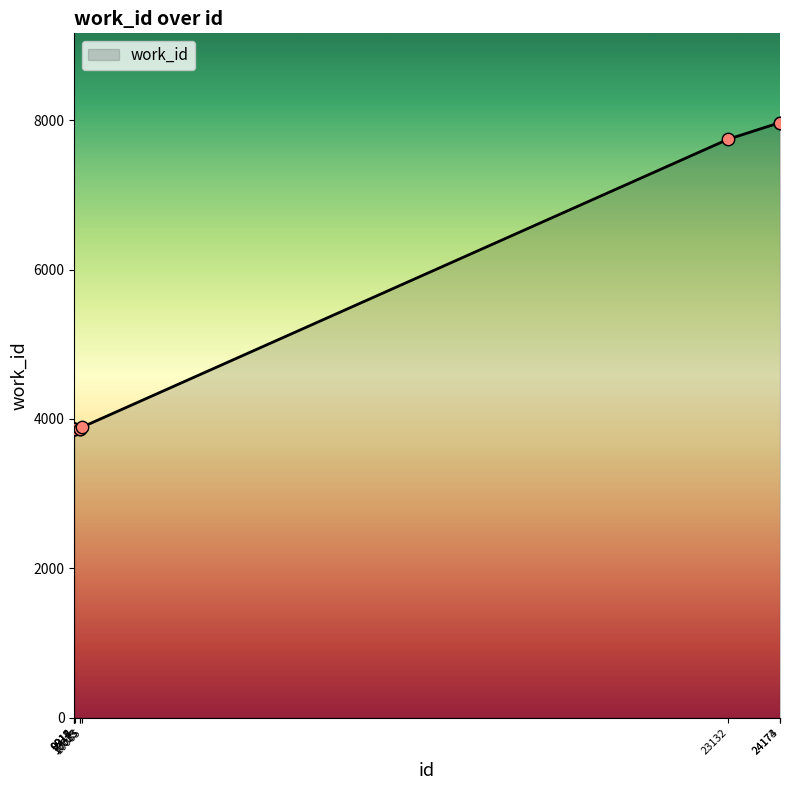

What is the change in value from 9912 to 9915?

+3